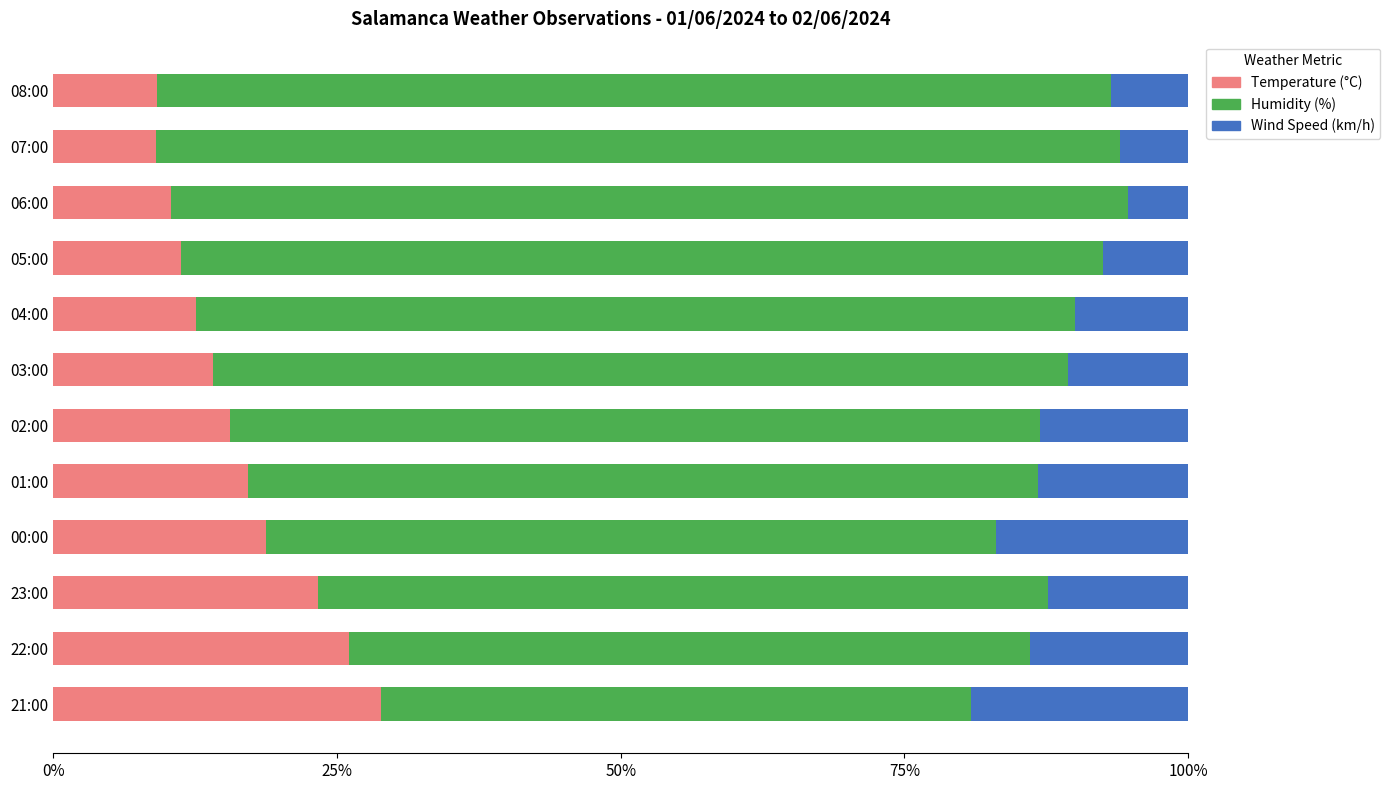

True or false: Temperature (°C) has a value of 7.4 at 02:00.

False